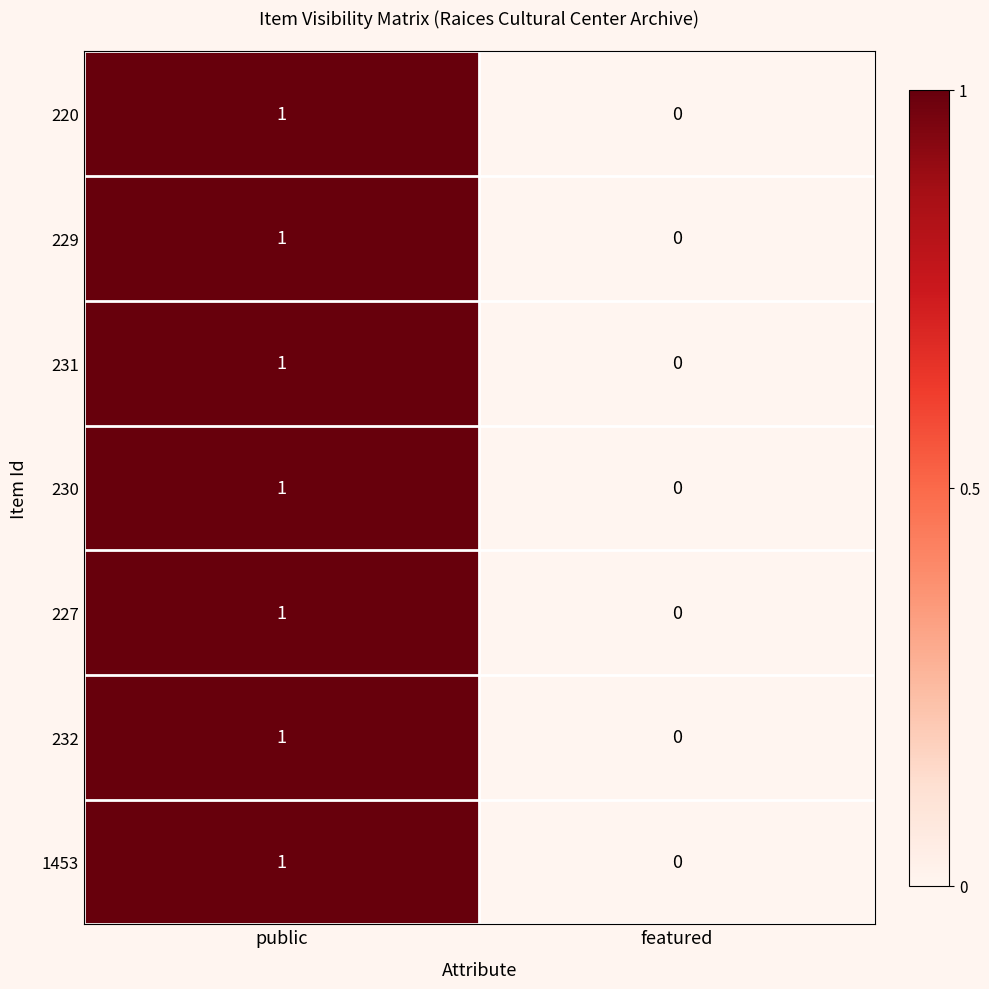

List the labels in order of 229 value, largest first.

public, featured